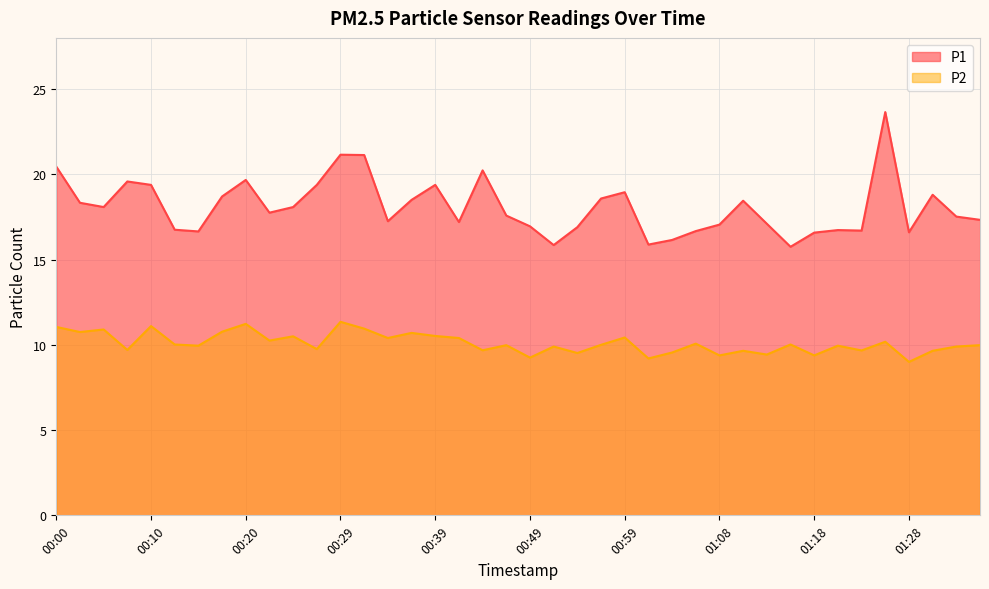

What position from the left is 00:51?

22